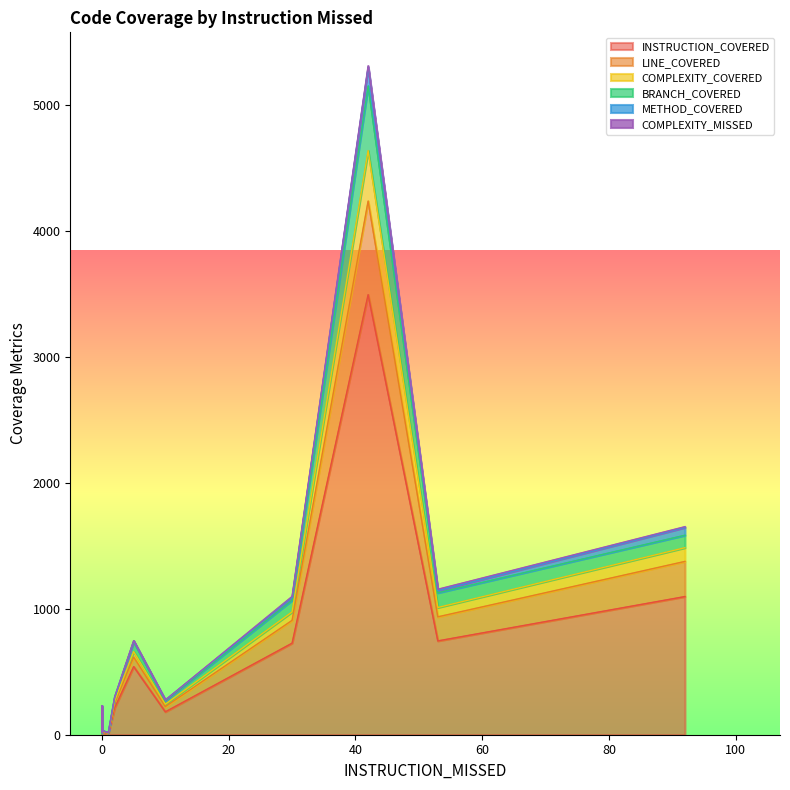

What is the label of the 11th point from the left?

53